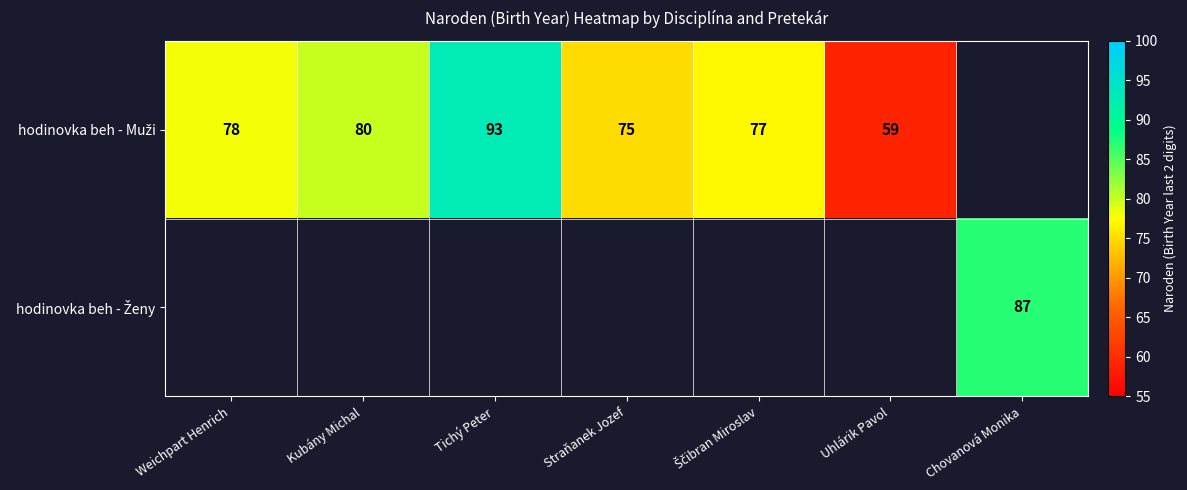

Which category has the highest value in the hodinovka beh - Muži series?

Tichý Peter